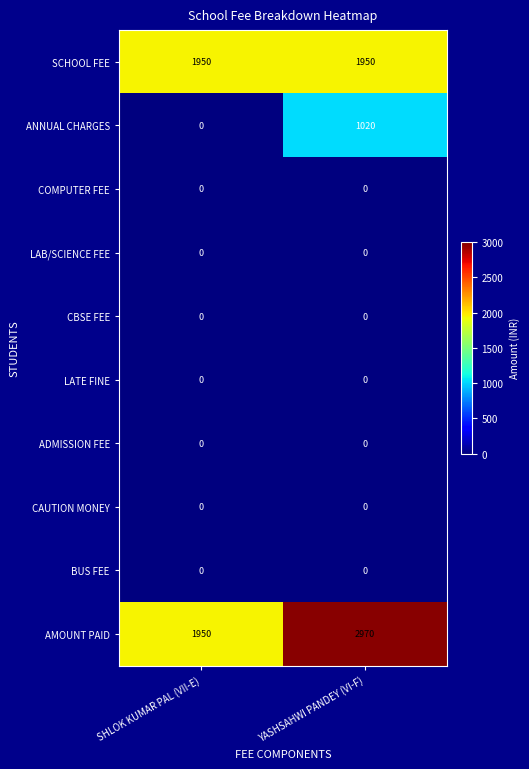

At which category is the sum across all series the highest?

YASHSAHWI PANDEY (VI-F)